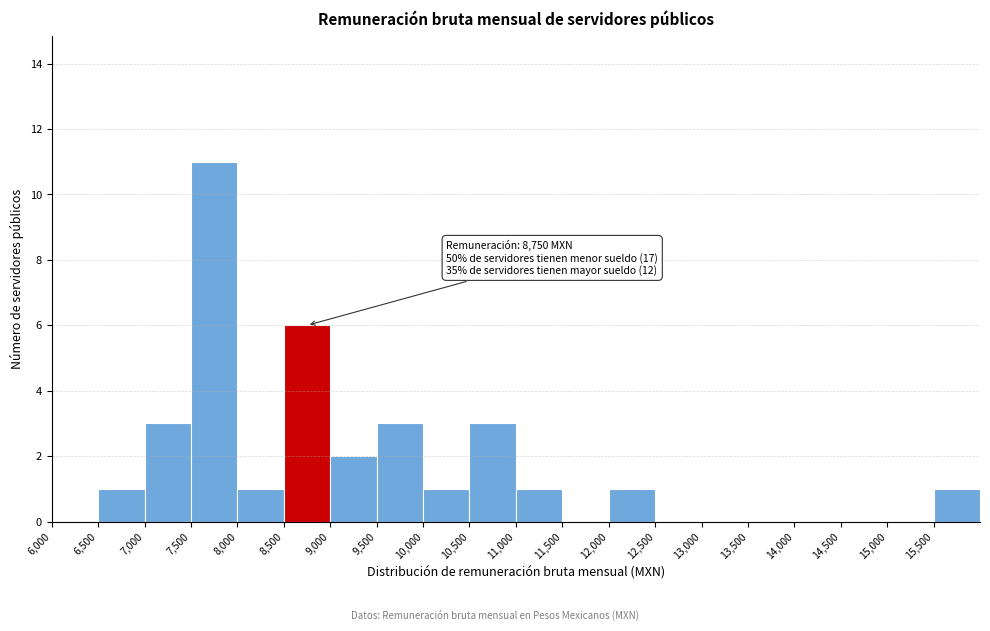

Over which range of the x-axis is the bar tallest?

7500 to 8000